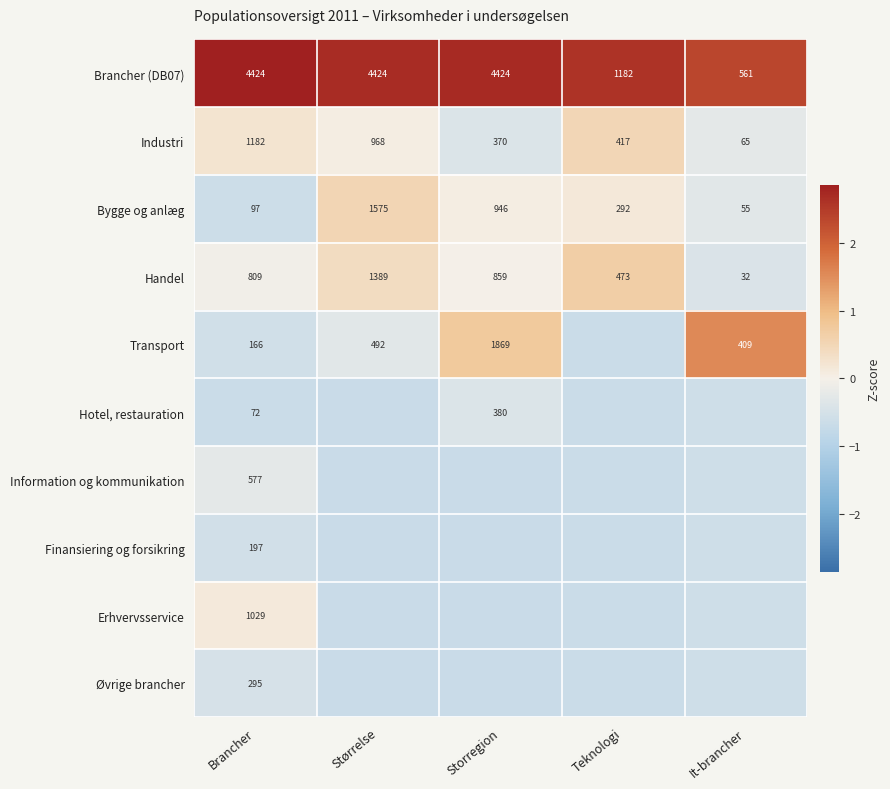

At which label is Industri closest to 623?

Teknologi